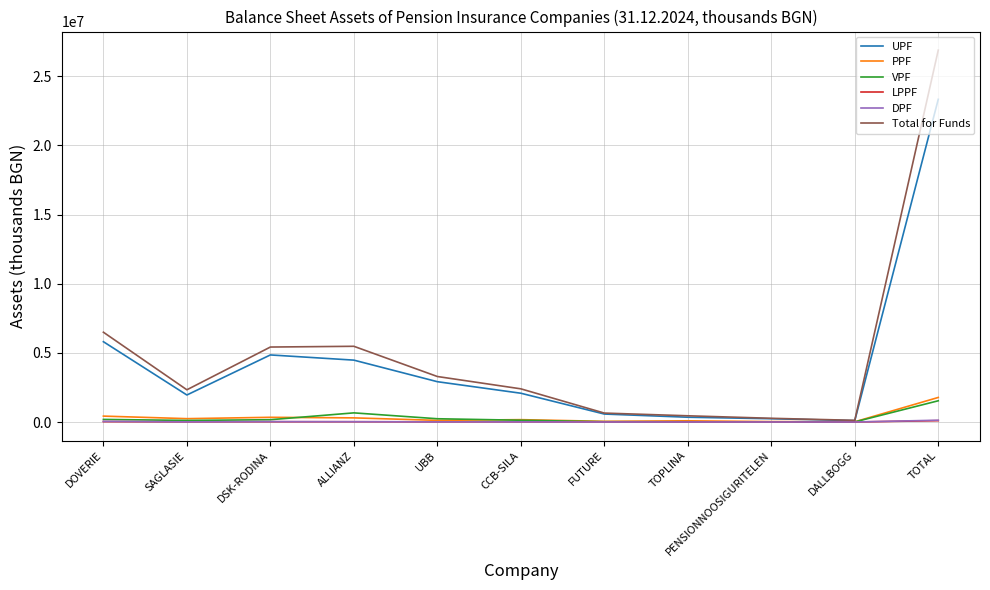

True or false: UPF has more than 2 points higher than both neighbors.

False